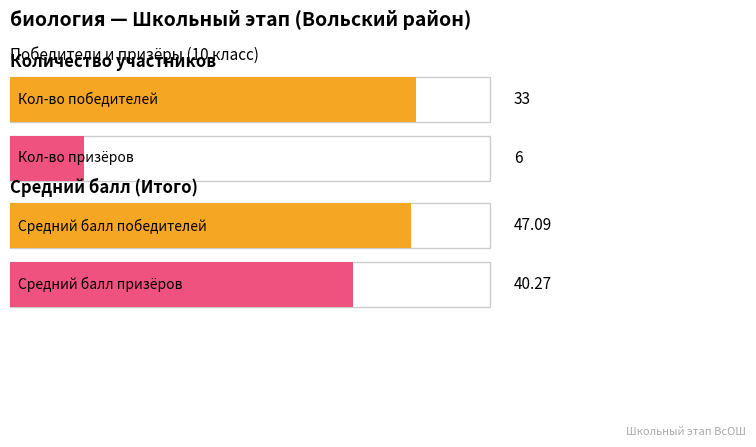

Is it true that the value at призер is 11?

False